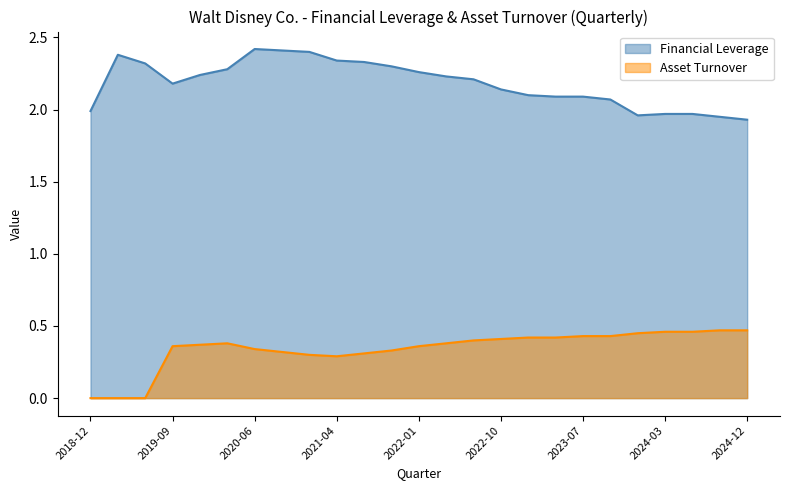

Between 2019-12-28 and 2023-04-01, which series saw the biggest shift?

Financial Leverage